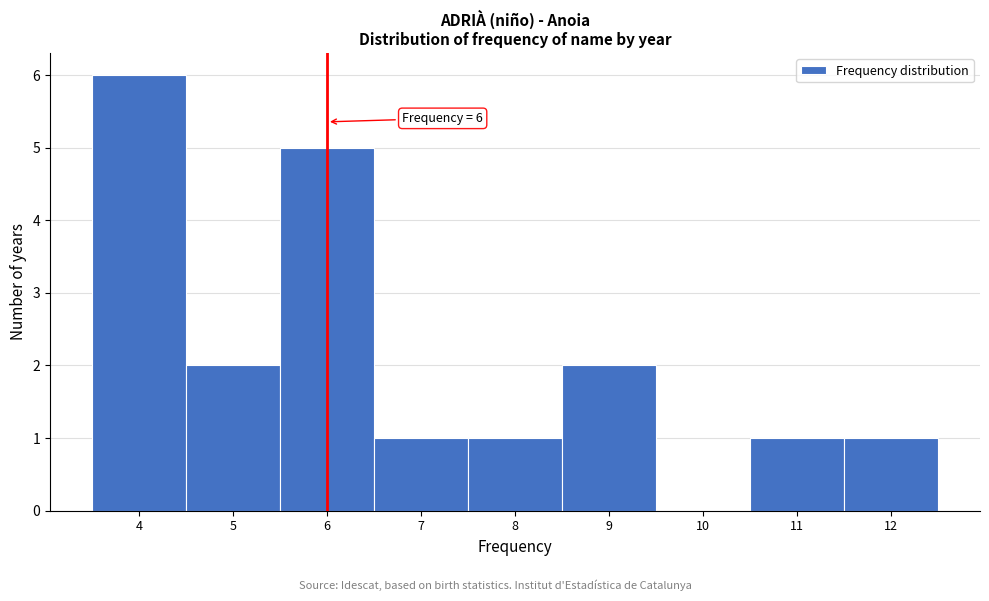

Which range on the x-axis has the tallest bar?

3.5 to 4.5